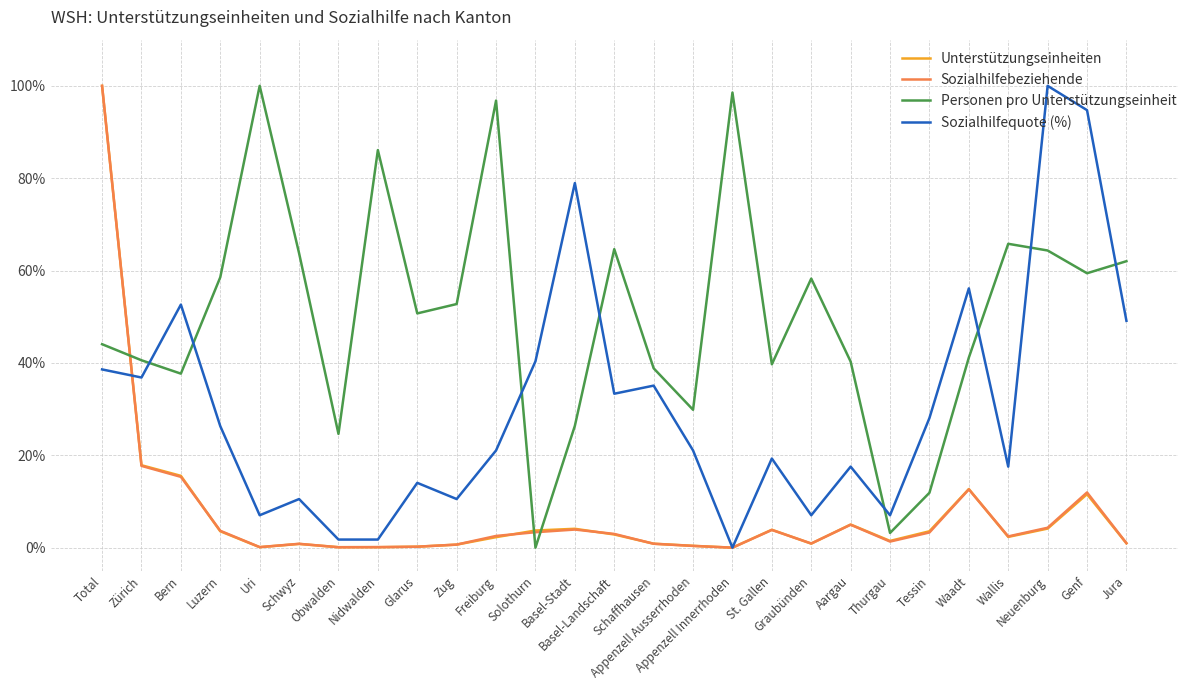

What is the highest value of the Unterstützungseinheiten series?

100.0